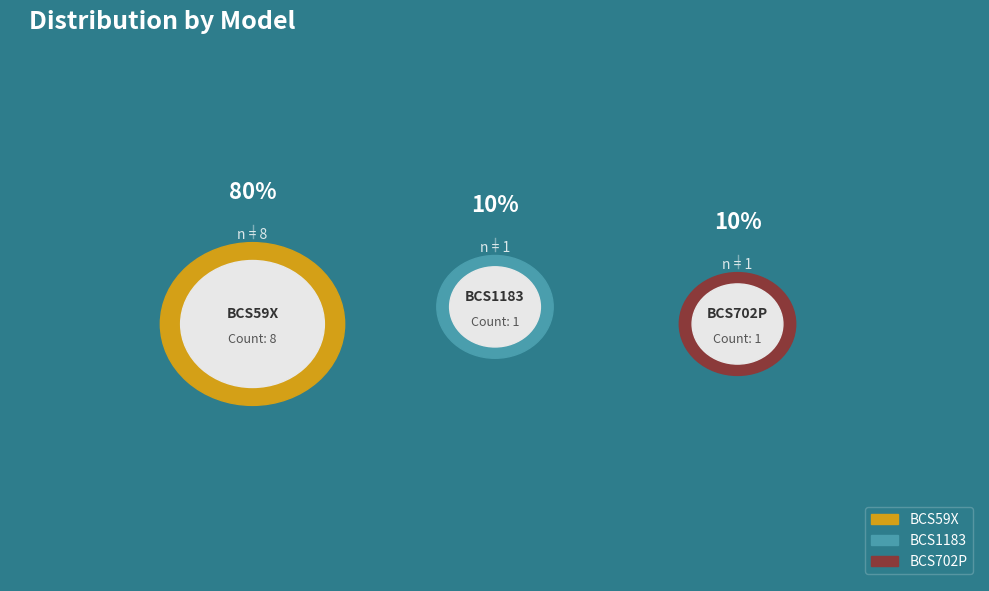

To the nearest percent, what is the difference between the BCS59X and BCS1183 slice percentages?

70%